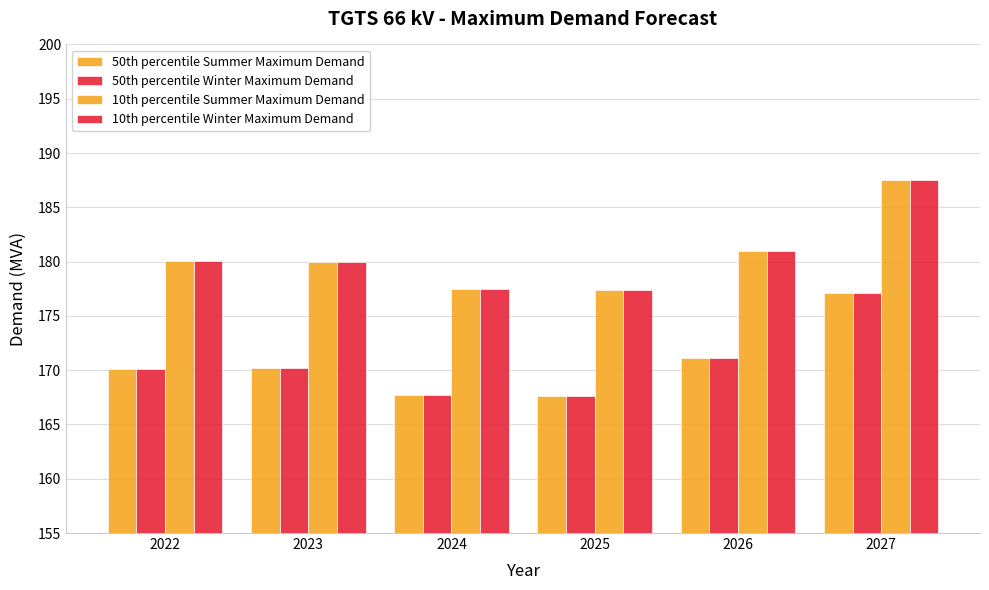

Are the bars grouped side by side (vs. stacked)?

Yes